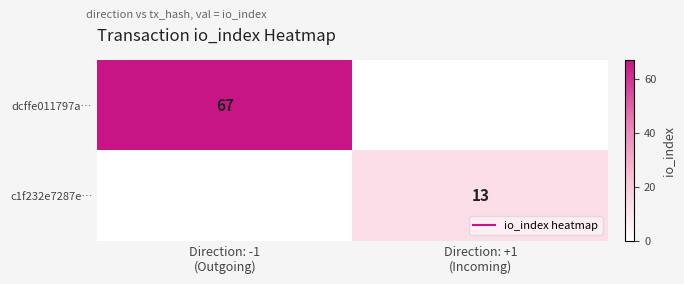

How many values in the dcffe011797a… series are below 67?

1